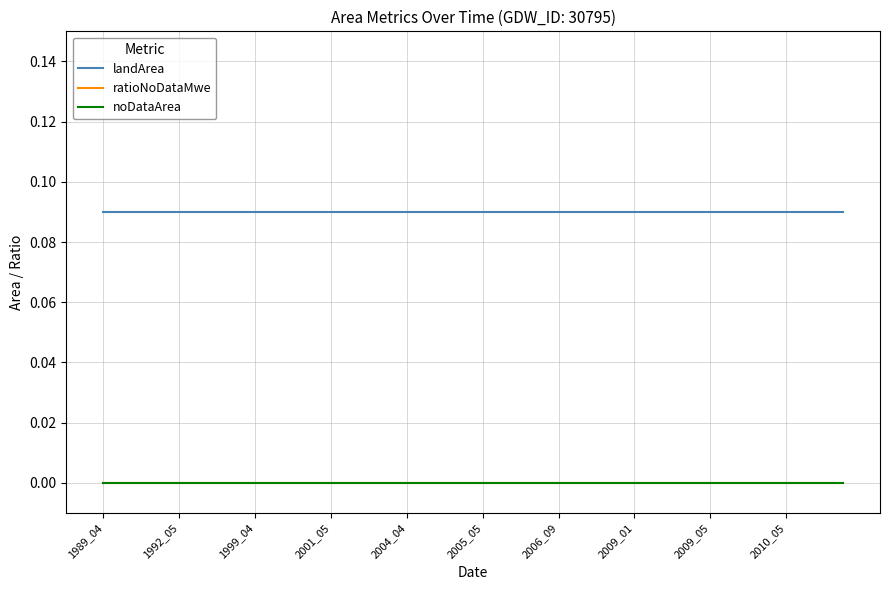

Does the chart have visible grid lines?

Yes